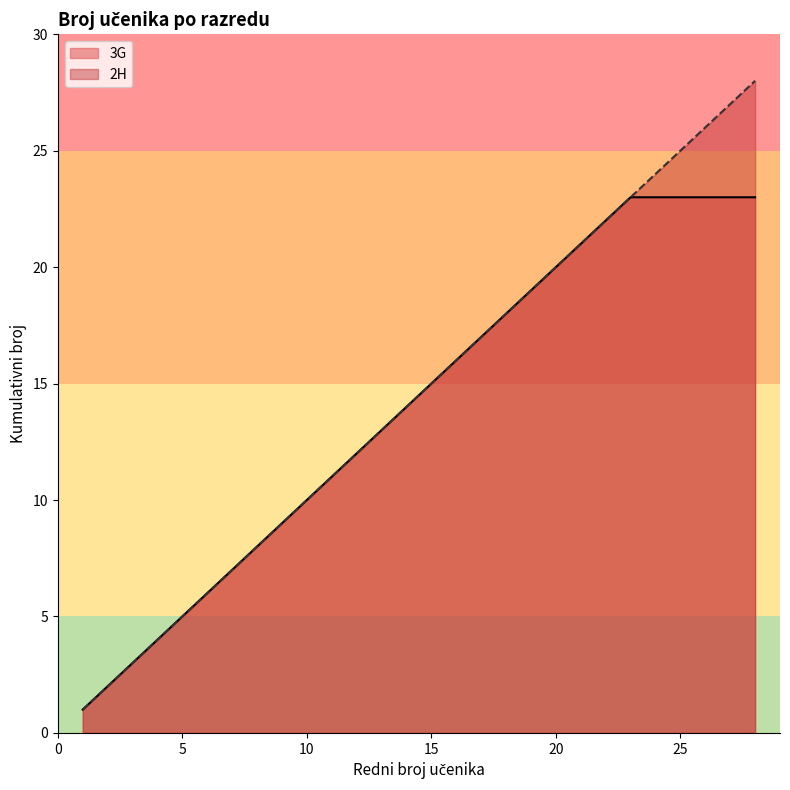

Which series has the largest range (max minus min)?

2H